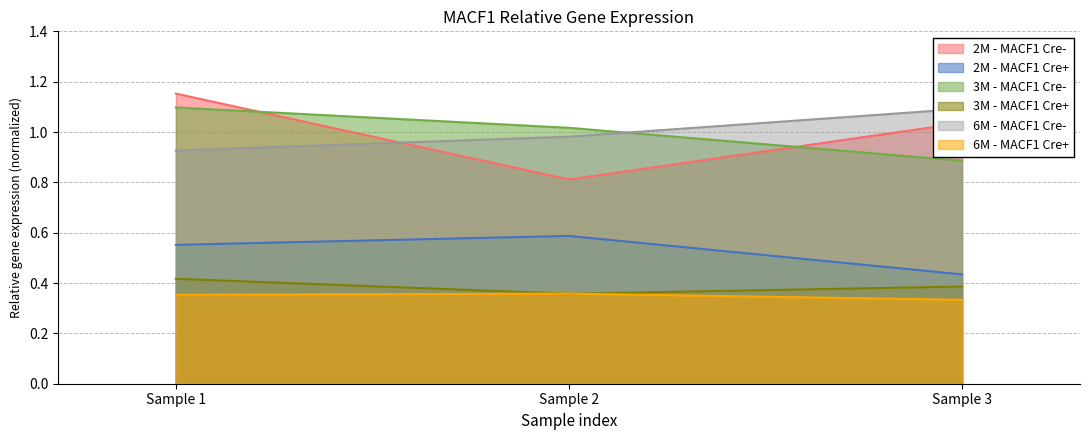

True or false: 3M - MACF1 Cre+ has a value of 0.1 at Sample 1.

False